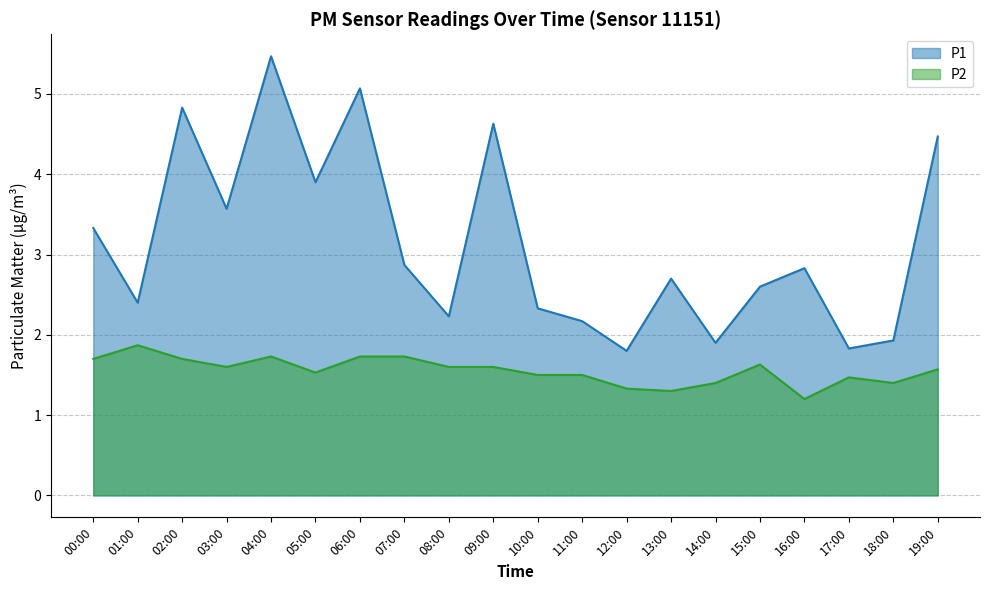

How many data points in P1 are less than 2?

4